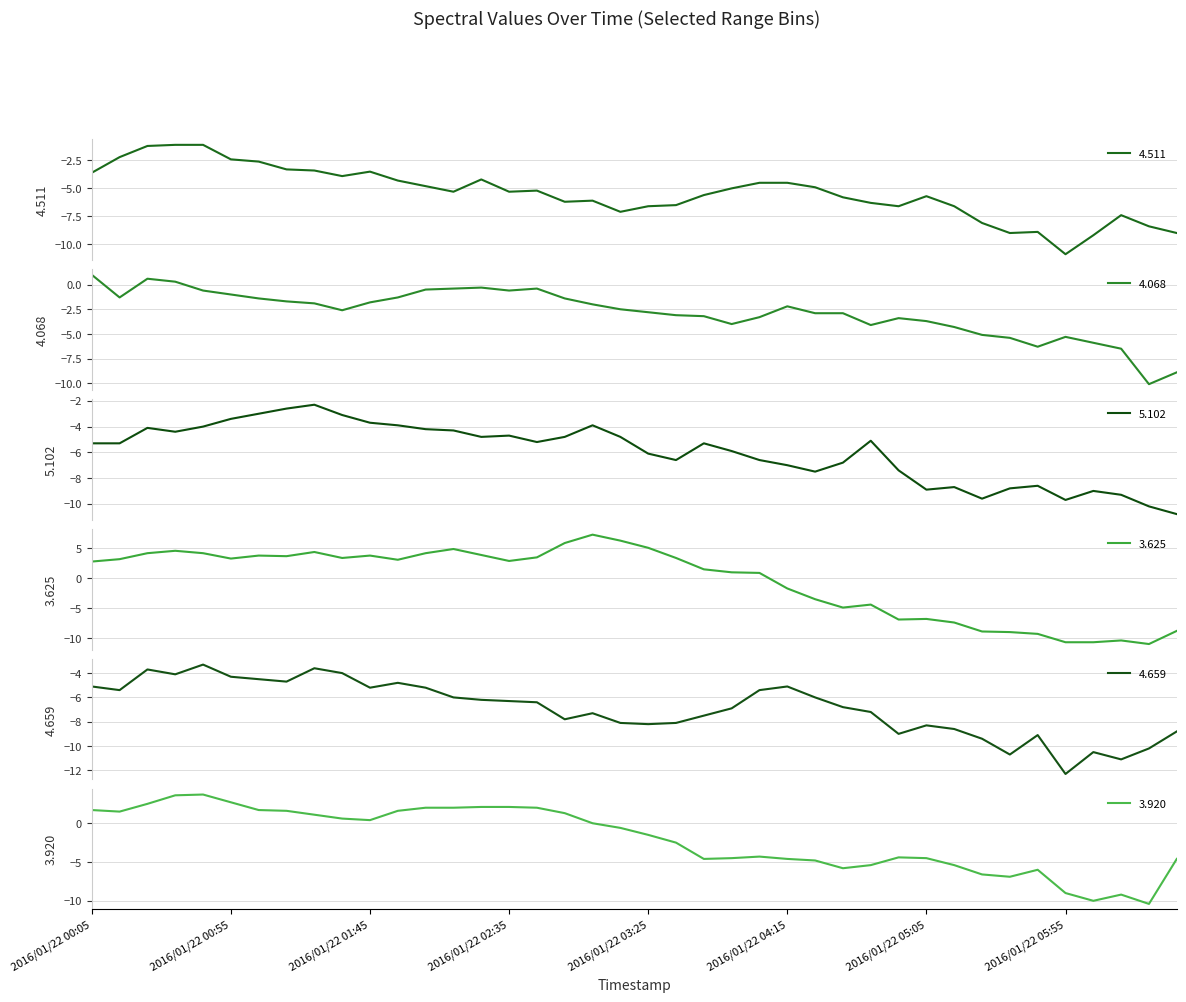

At which category does 4.068 reach its first local valley?

2016/01/22 00:15